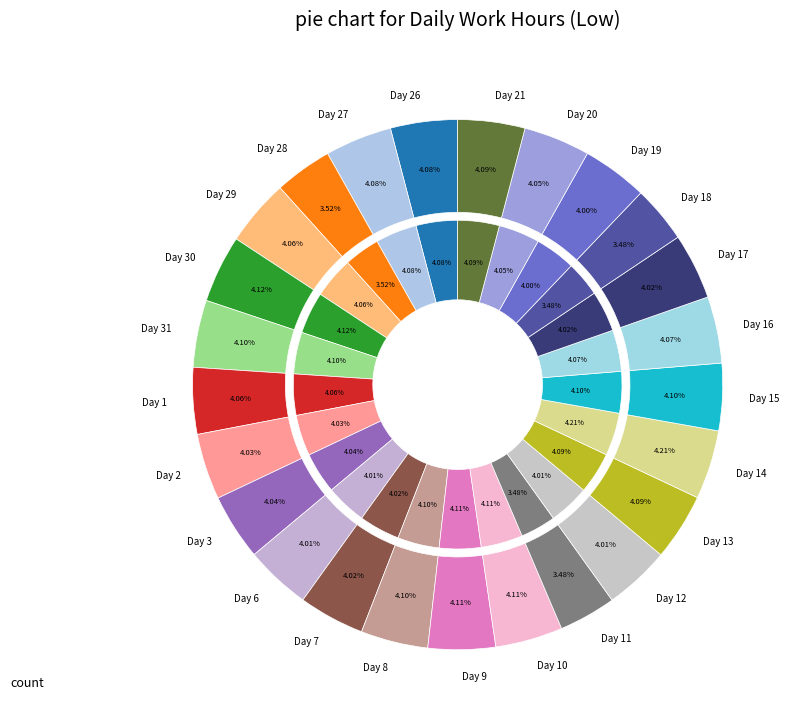

Combined, what portion of the pie is Day 20 and Day 12?

8.1%